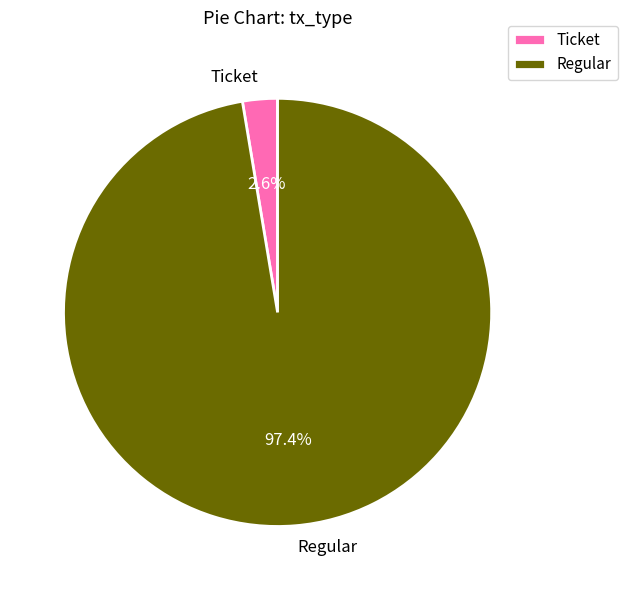

Combined, what portion of the pie is Regular and Ticket?

100.0%